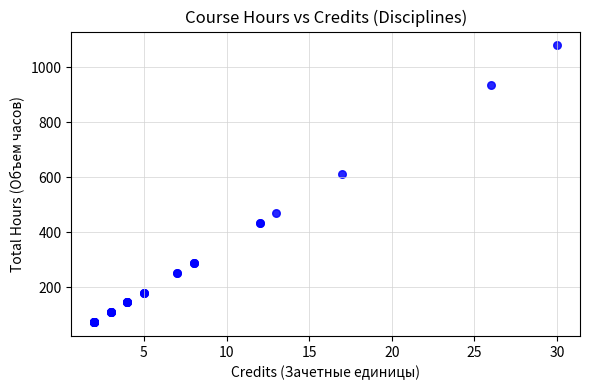

What Y value in the scatter plot is closest to 576?

612